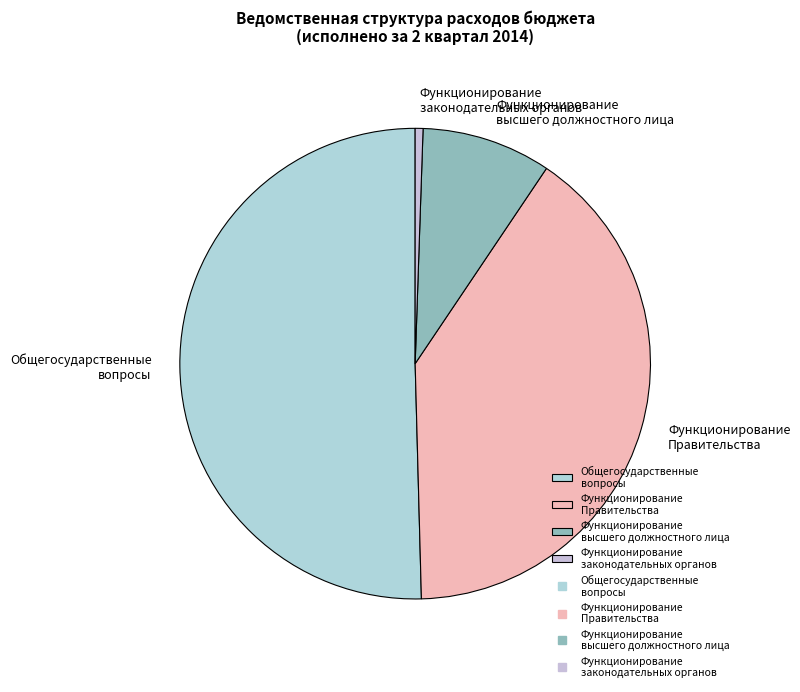

Which slice is the largest?

Общегосударственные вопросы